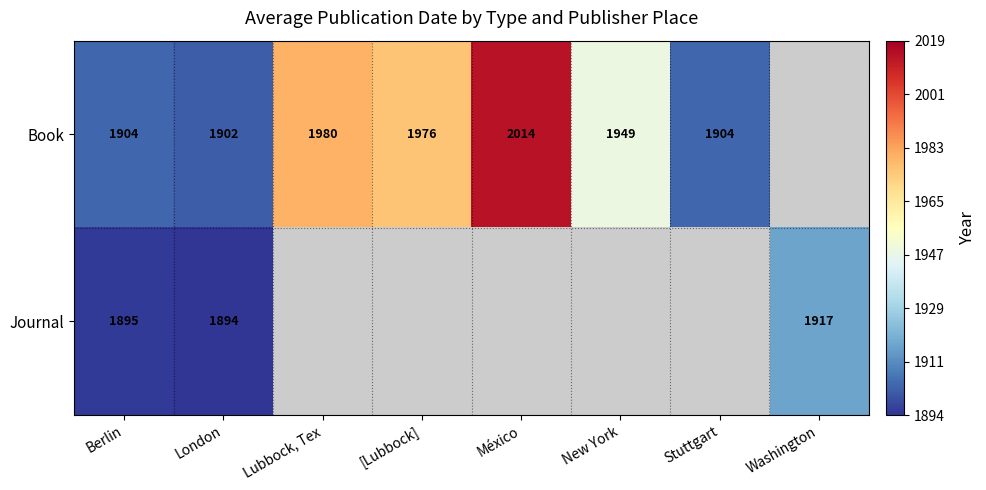

How many data points does each series have?

8